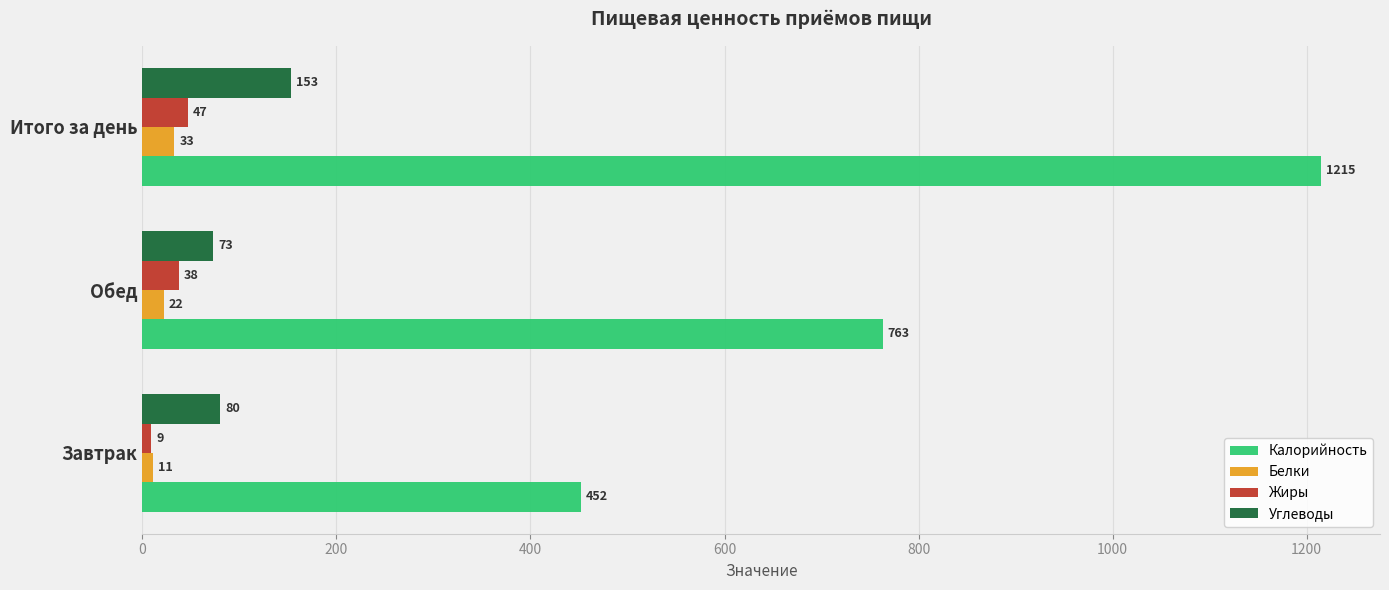

At which label is Калорийность closest to 833?

Обед